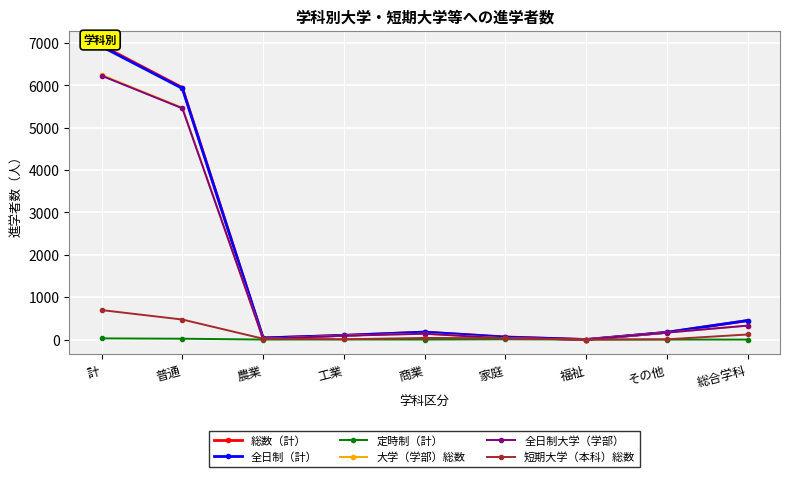

What value does the 総数（計） series have at 計, to the nearest 10?

6950